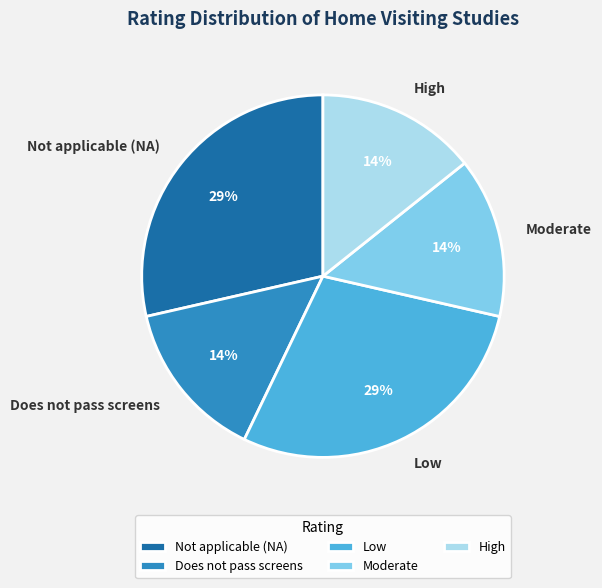

How many slices are in this pie chart?

5